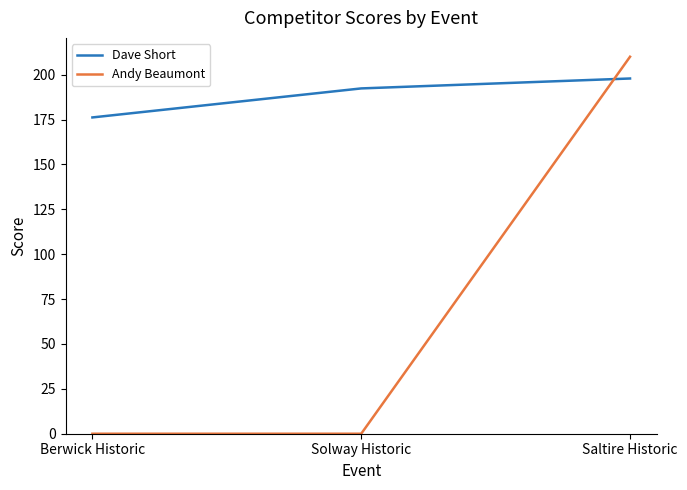

What is the average value of the Andy Beaumont series?

70.0